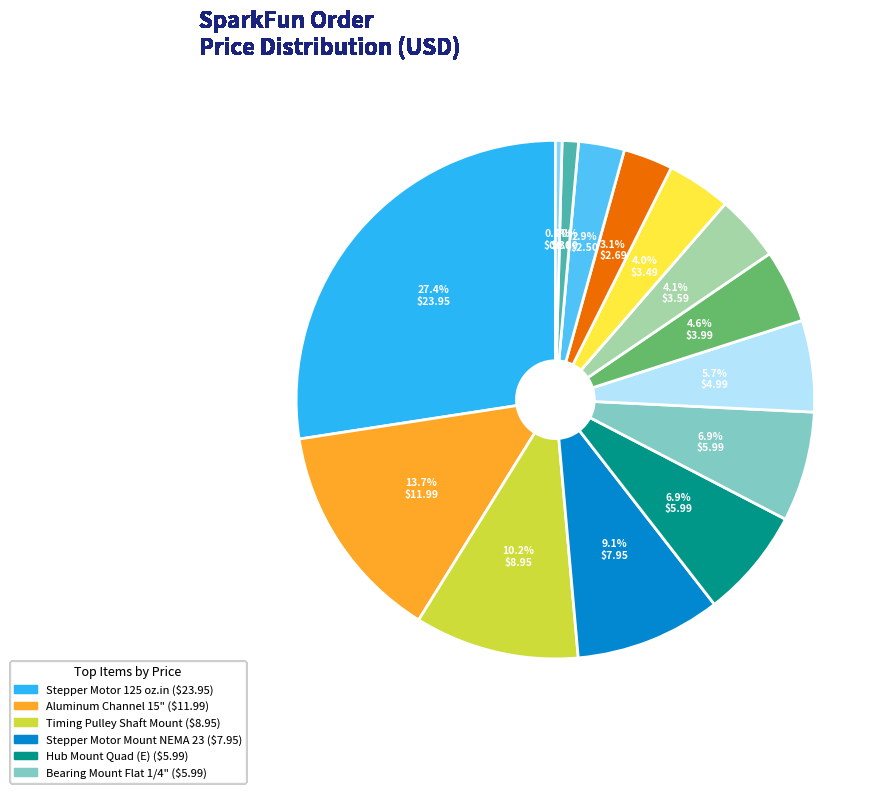

Is there any slice that represents more than half of the pie?

No